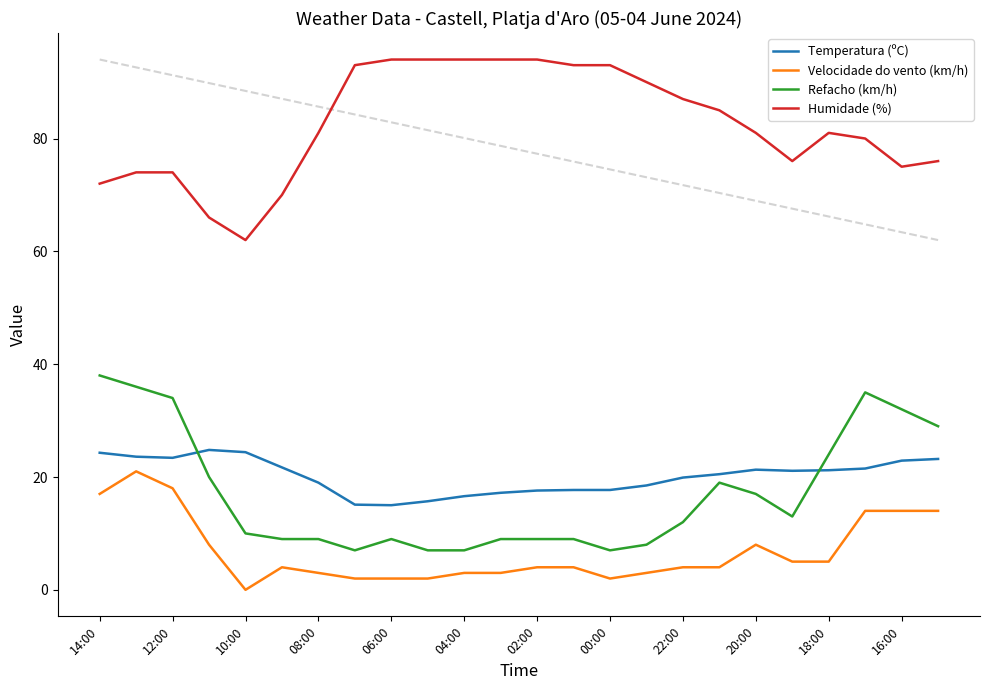

What is the highest value of the Velocidade do vento (km/h) series?

21.0